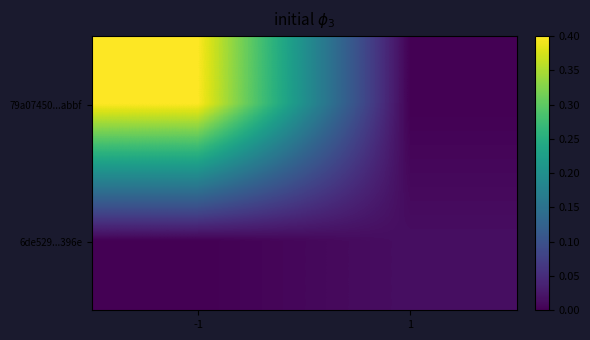

Count the number of categories in the chart.

2